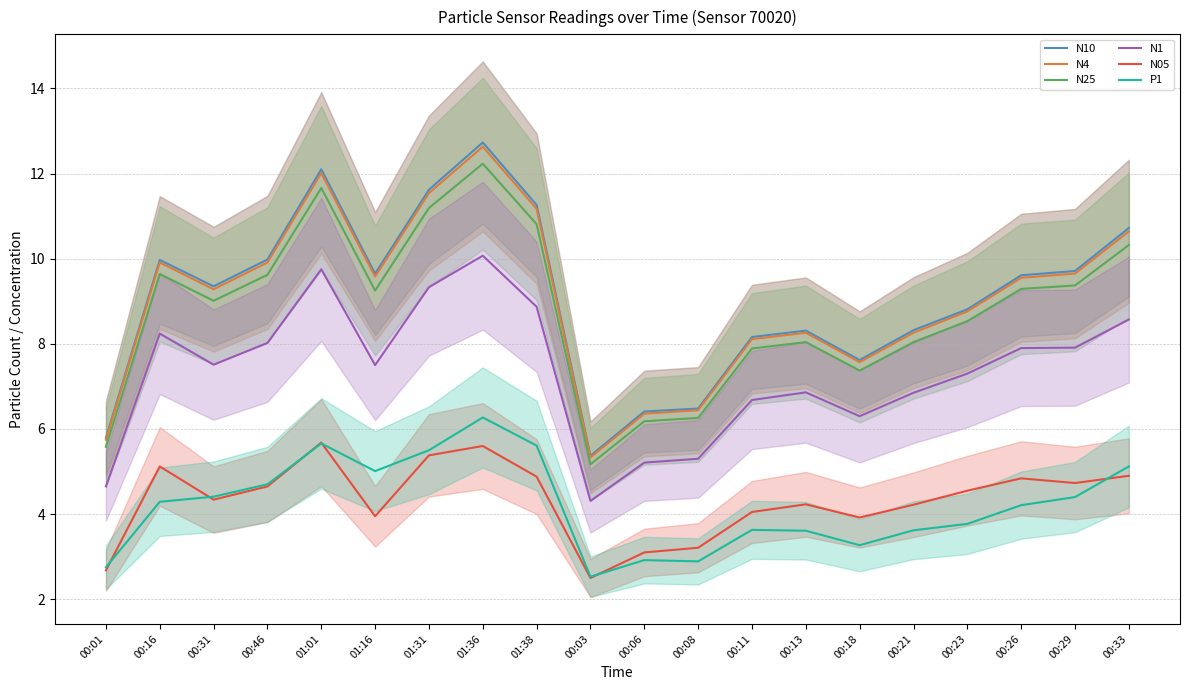

What are all the series names shown in the legend?

N10, N4, N25, N1, N05, P1